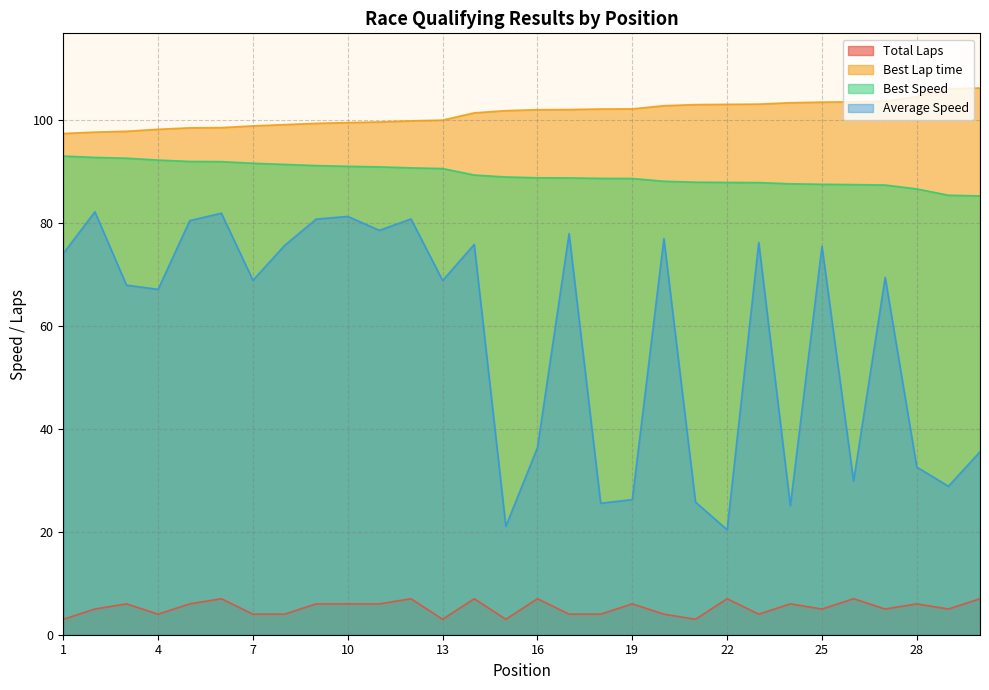

What is the approximate value of Best Speed at 7?

91.7